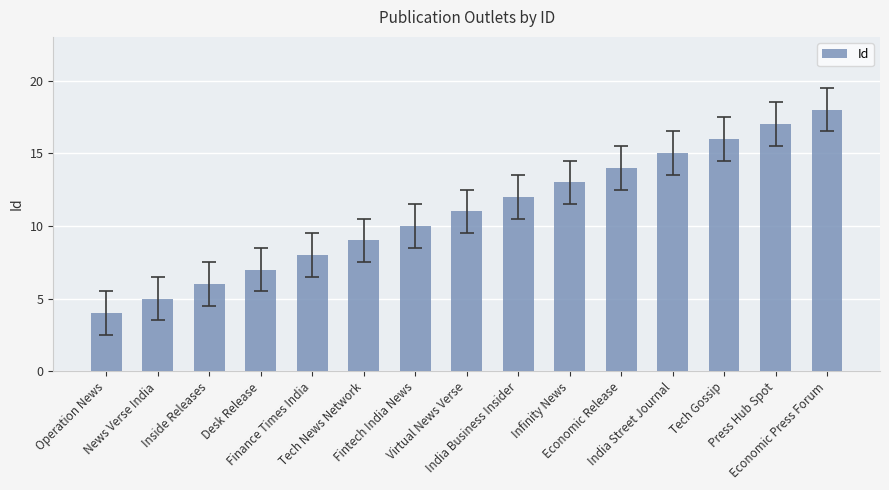

List the labels in order of value, smallest first.

Operation News, News Verse India, Inside Releases, Desk Release, Finance Times India, Tech News Network, Fintech India News, Virtual News Verse, India Business Insider, Infinity News, Economic Release, India Street Journal, Tech Gossip, Press Hub Spot, Economic Press Forum